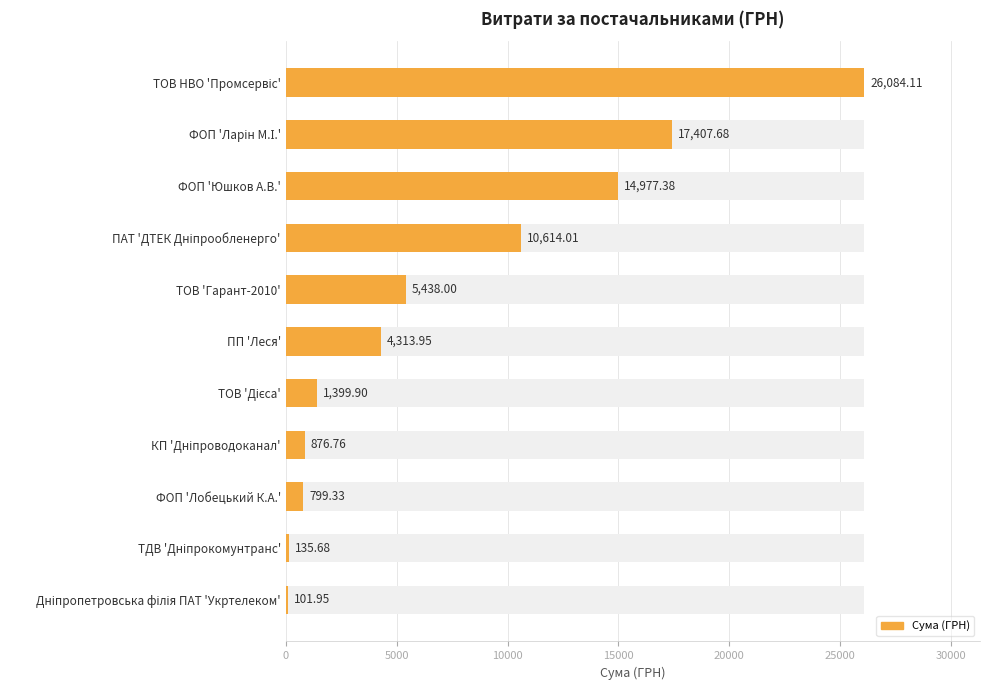

Reading left to right, transcribe all the data shown in this chart.

26084.1	17407.7	14977.4	10614.0	5438.0	4313.9	1399.9	876.8	799.3	135.7	102.0